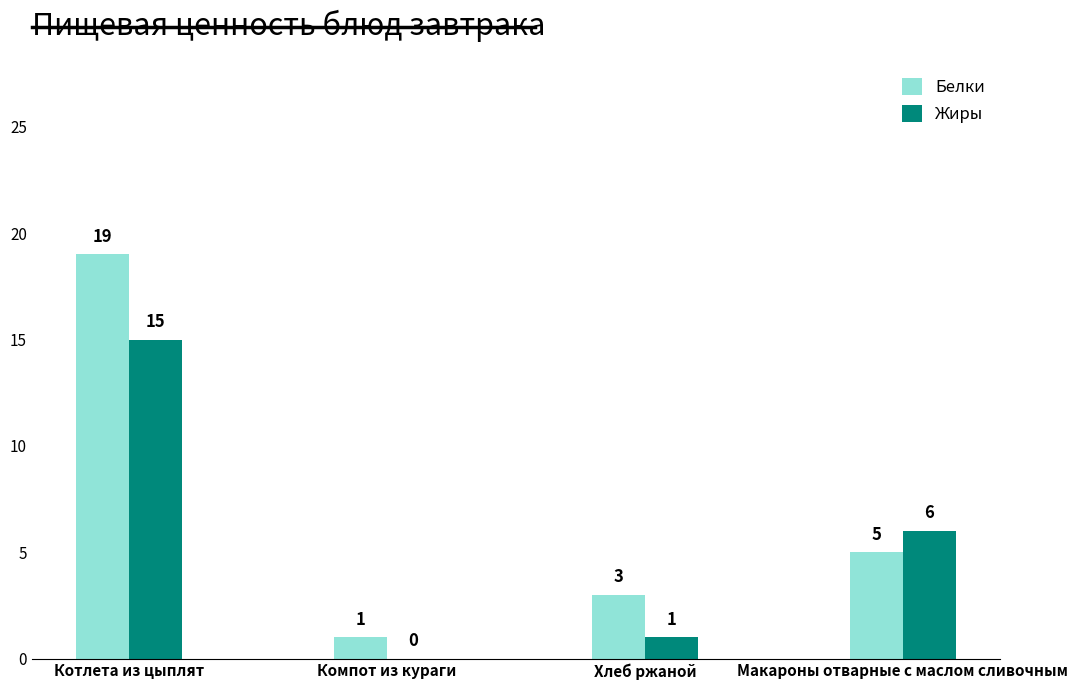

What is the approximate value of Белки at Котлета из цыплят, to the nearest 10?

20